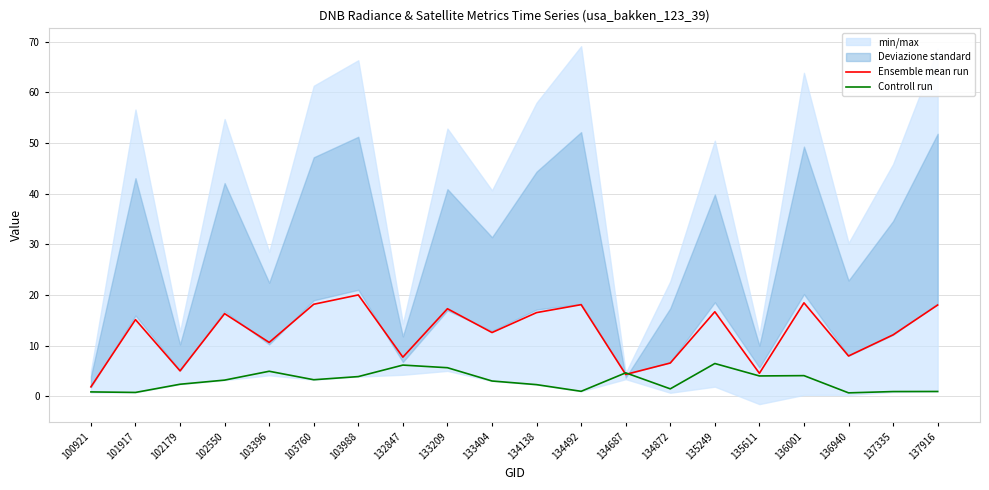

Reading left to right, what are all the values shown in this chart?

Ensemble mean run: 100921=1.8	101917=15.1	102179=5.0	102550=16.3	103396=10.6	103760=18.2	103988=20.0	132847=7.7	133209=17.3	133404=12.6	134138=16.5	134492=18.1	134687=4.3	134872=6.6	135249=16.7	135611=4.5	136001=18.4	136940=7.9	137335=12.1	137916=18.0
Controll run: 100921=0.8	101917=0.7	102179=2.4	102550=3.2	103396=4.9	103760=3.2	103988=3.9	132847=6.1	133209=5.6	133404=3.0	134138=2.3	134492=1.0	134687=4.6	134872=1.5	135249=6.5	135611=4.0	136001=4.1	136940=0.7	137335=0.9	137916=0.9